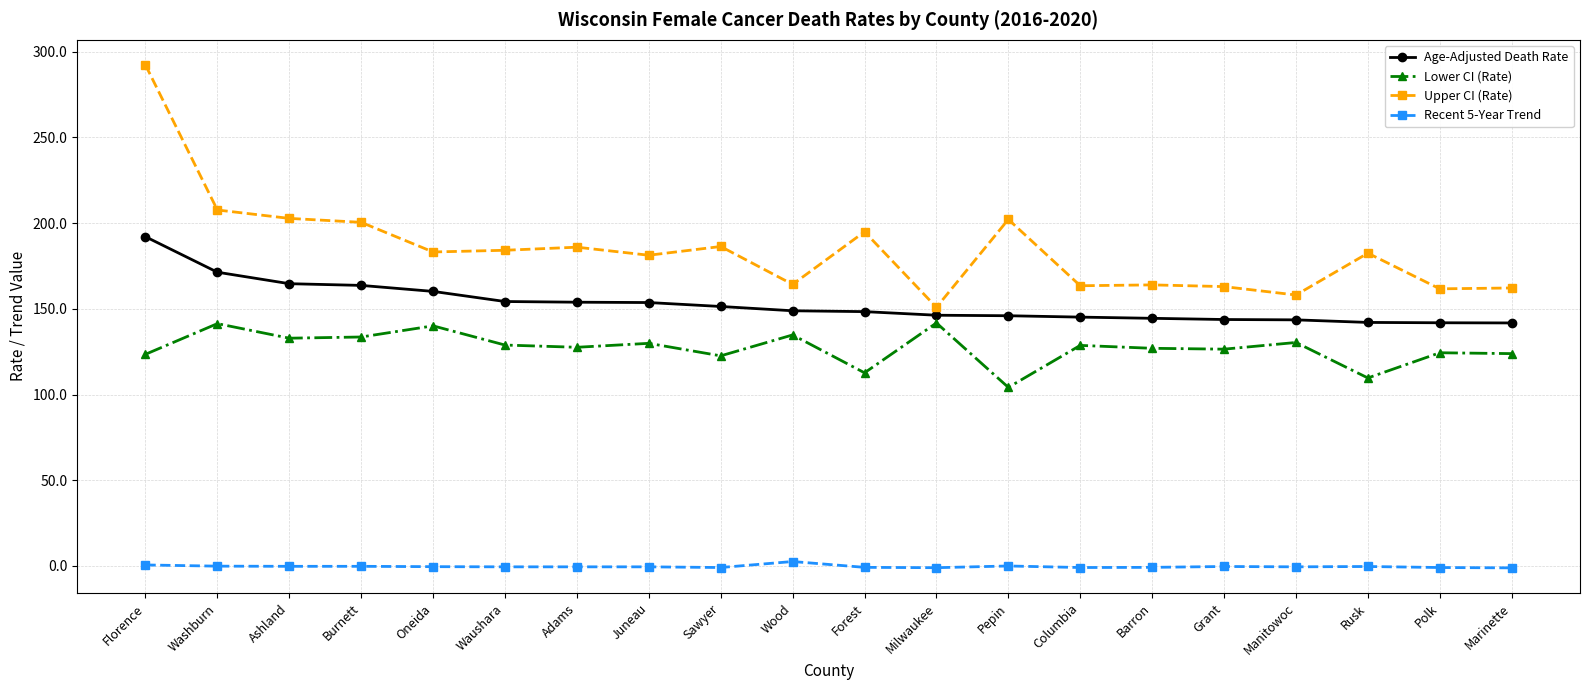

Where is the first local maximum for Lower CI (Rate)?

Washburn